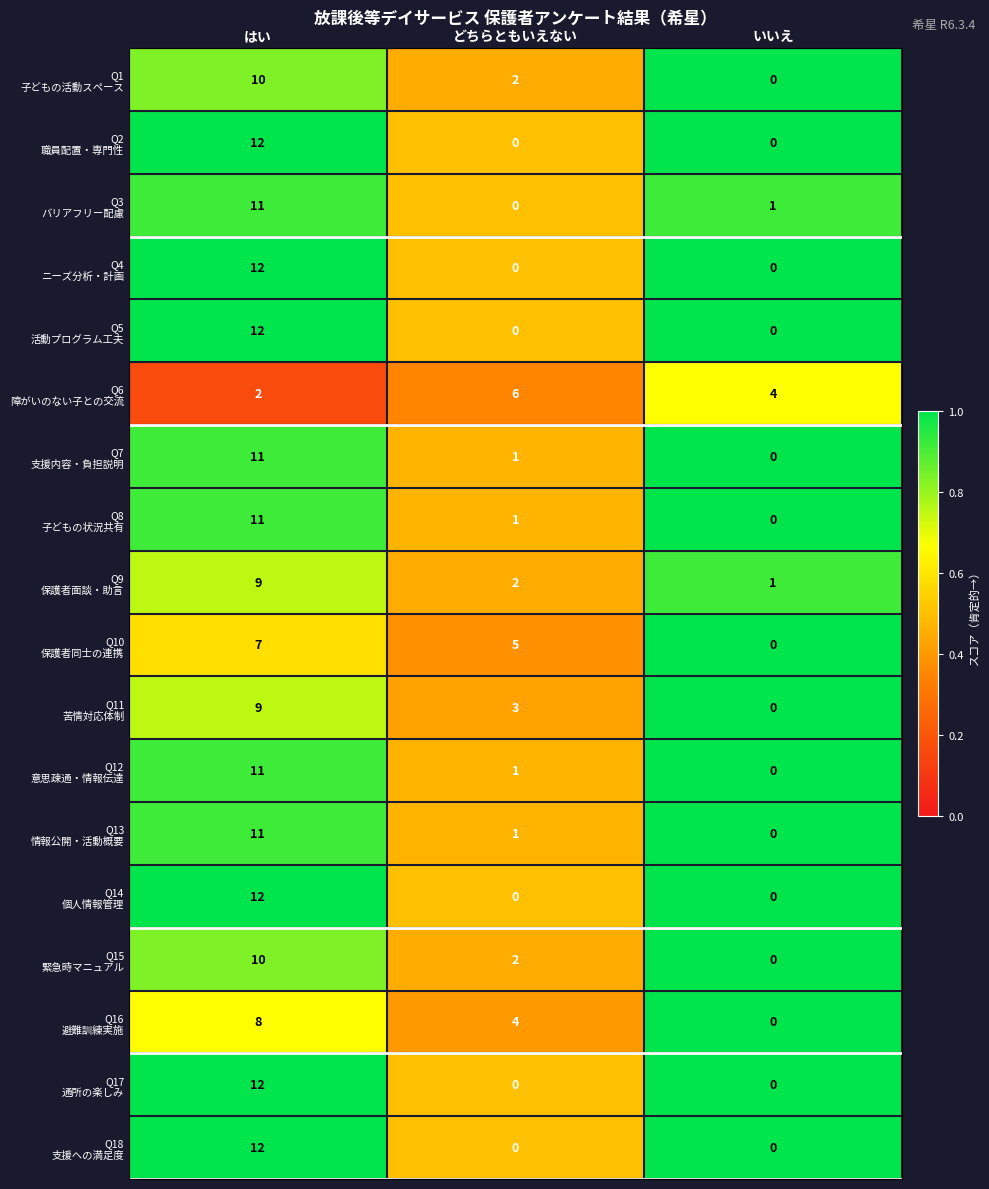

How many series are shown in this chart?

18